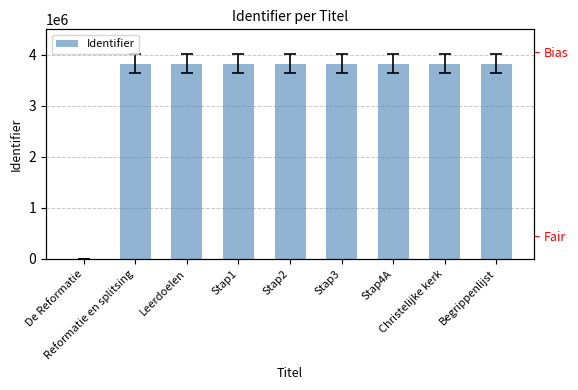

Are the bars horizontal?

No